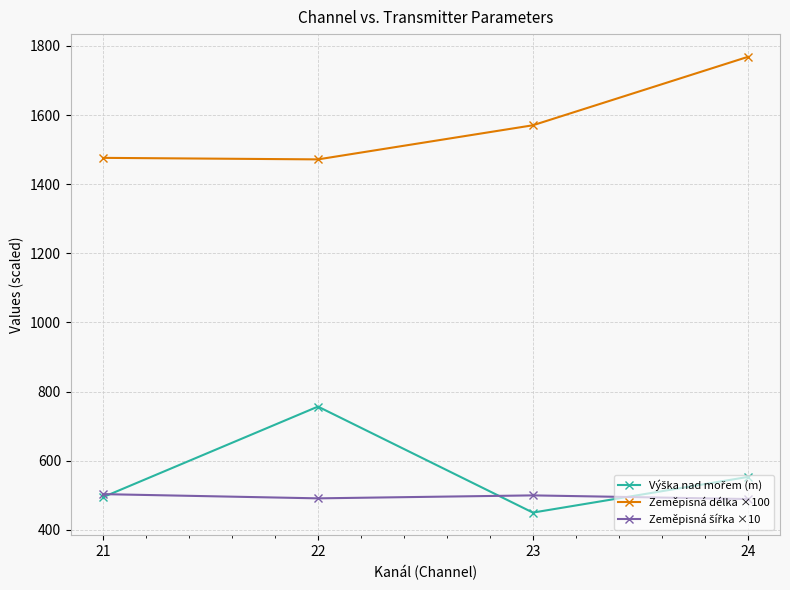

What is the greatest value displayed?

1768.2